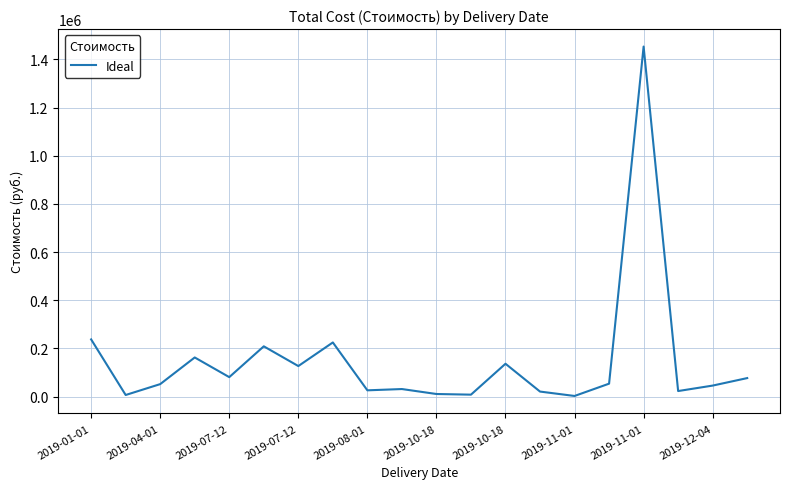

What is the greatest value displayed?

1453316.4